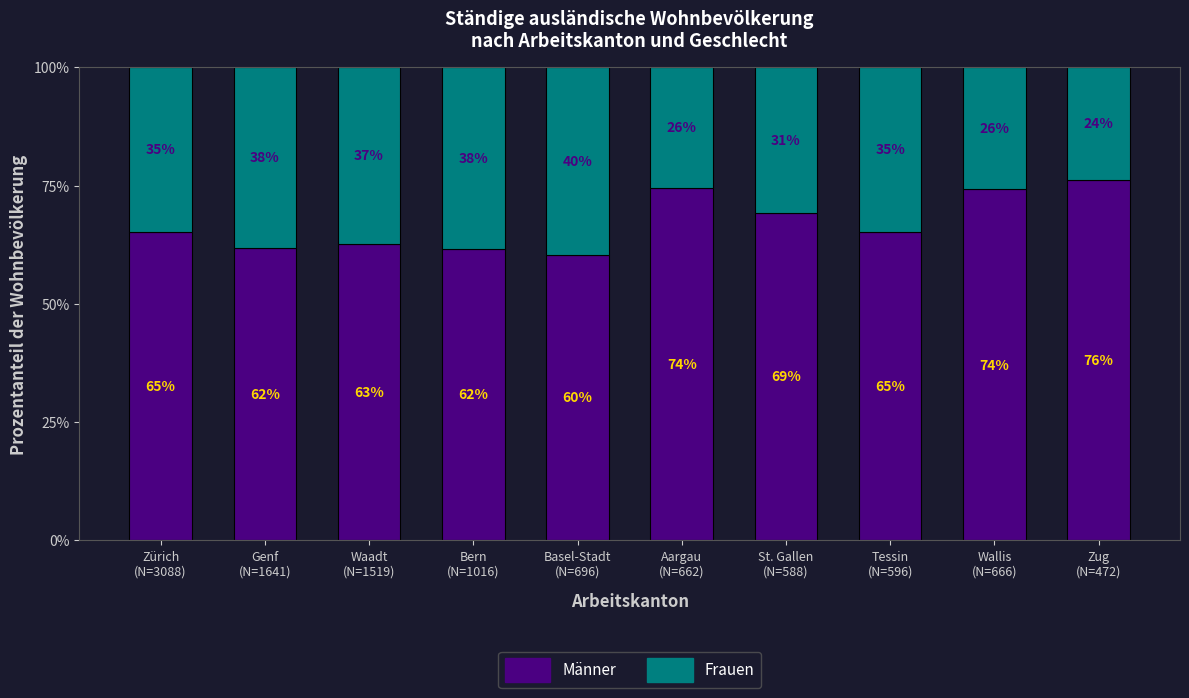

What is the lowest value of the Männer series?

60.3